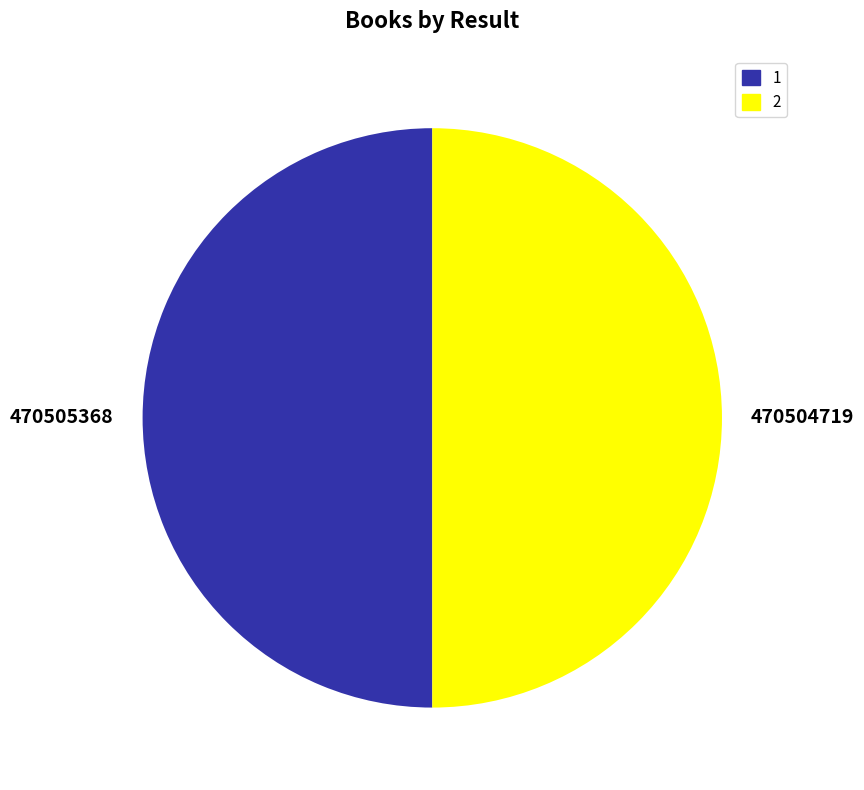

Is the sum of 470504719 and 470505368 greater than half?

Yes